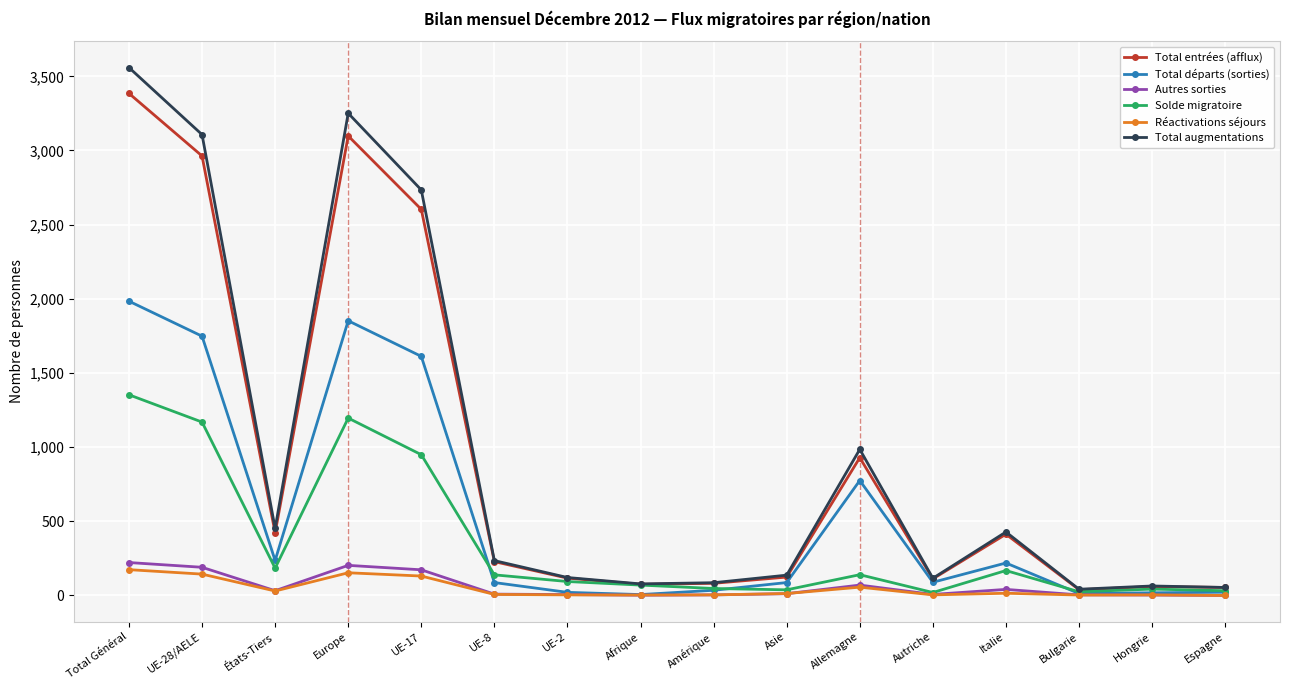

At which category is the sum across all series the highest?

Total Général